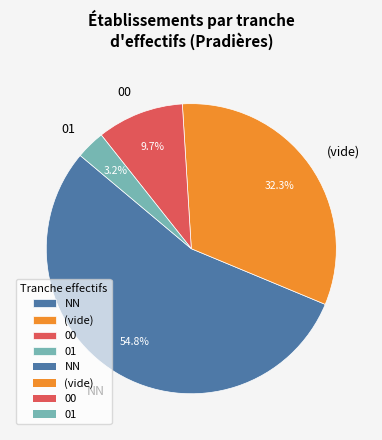

What is the ratio of the value at 00 to the value at 01?

3.0